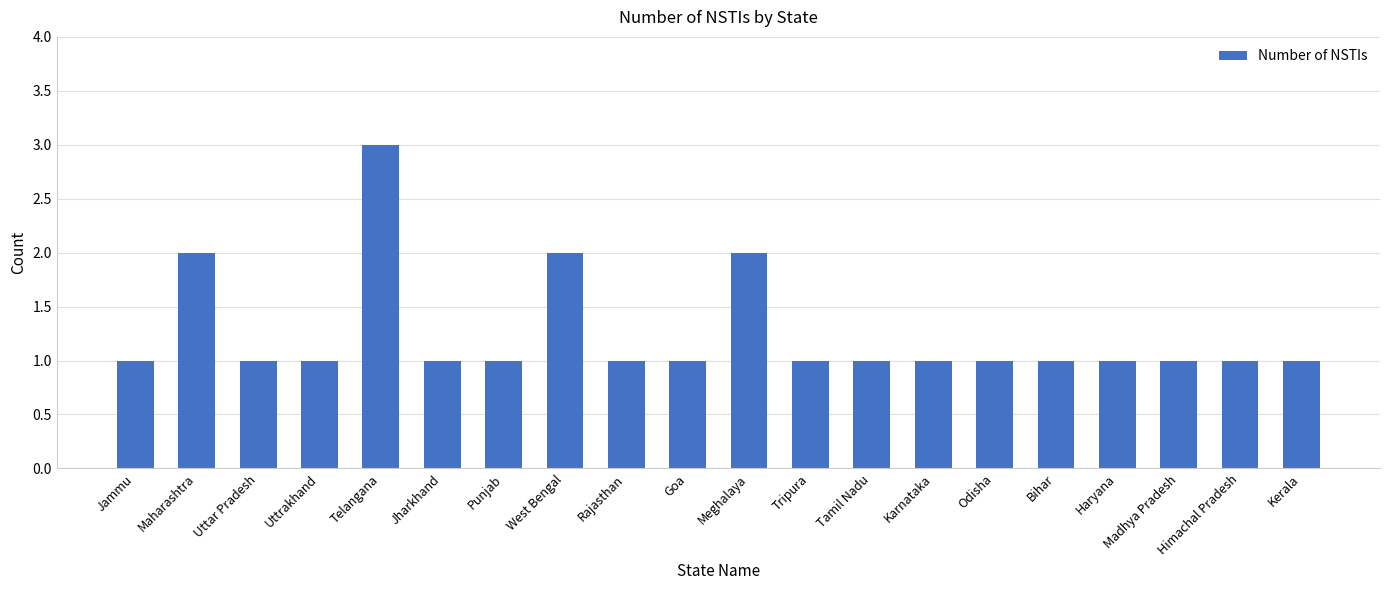

Which label corresponds to the largest value in the chart?

Telangana